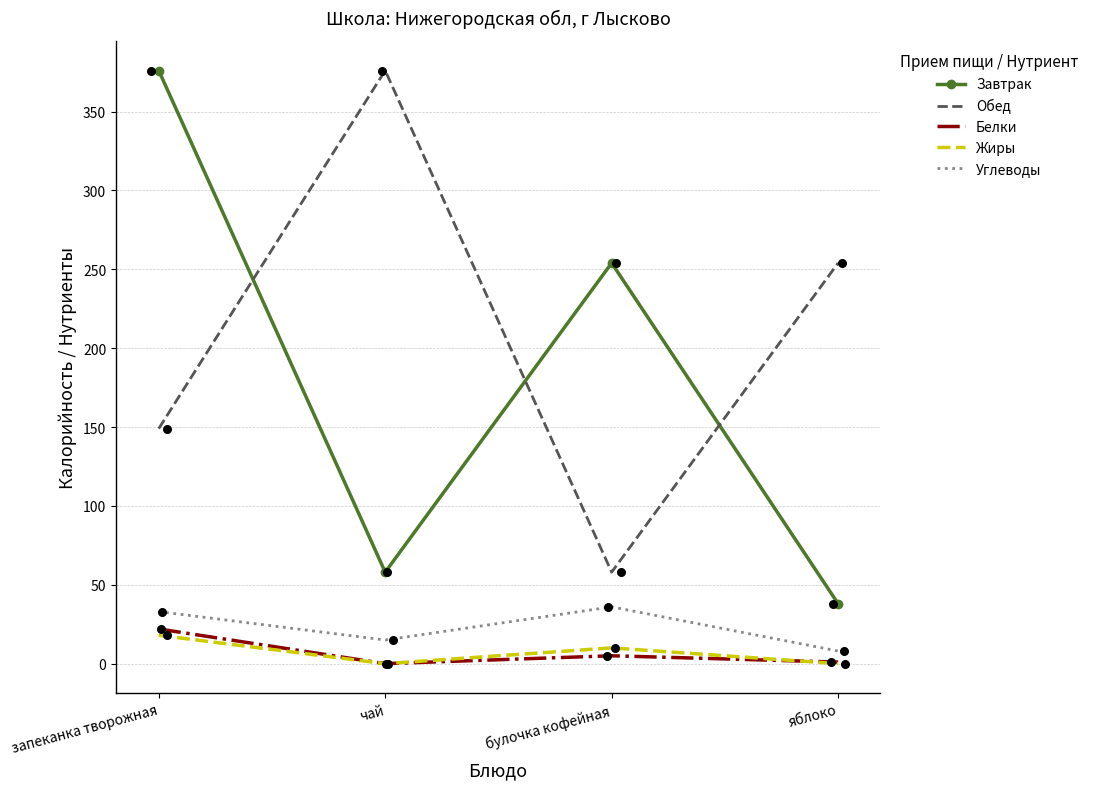

What is the total value across all series at булочка кофейная?

363